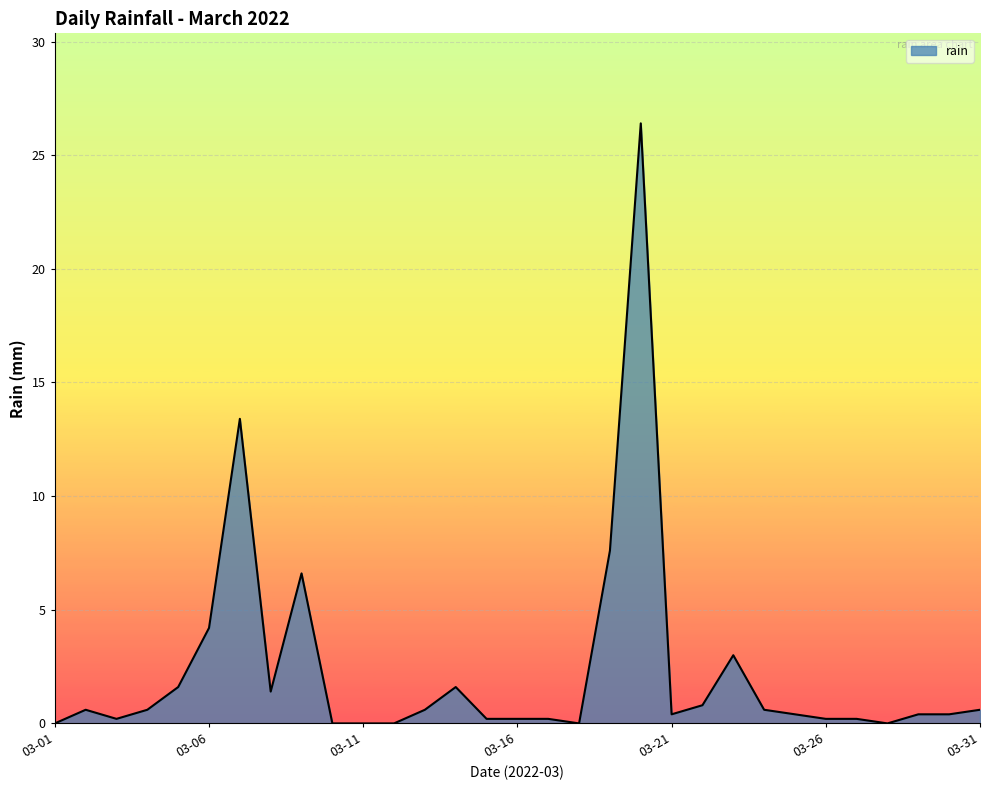

What is the maximum value shown in the chart?

26.4